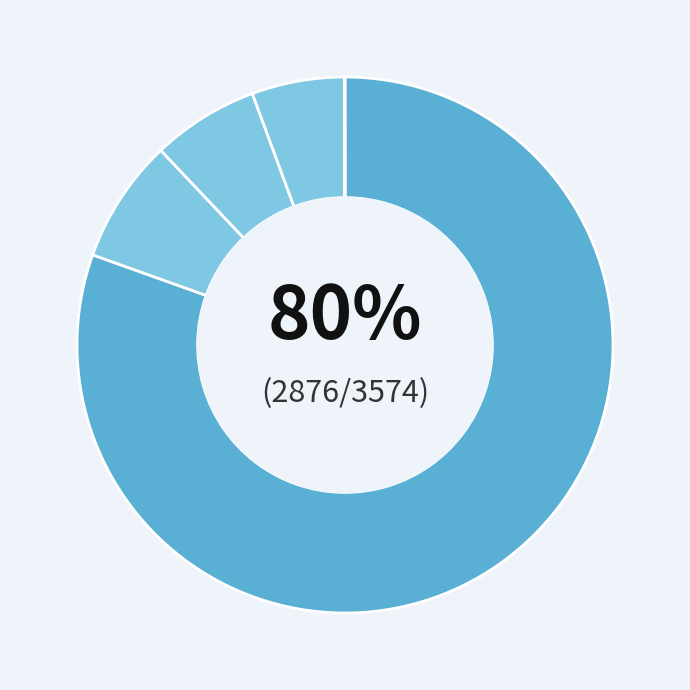

How many slices are in this pie chart?

5